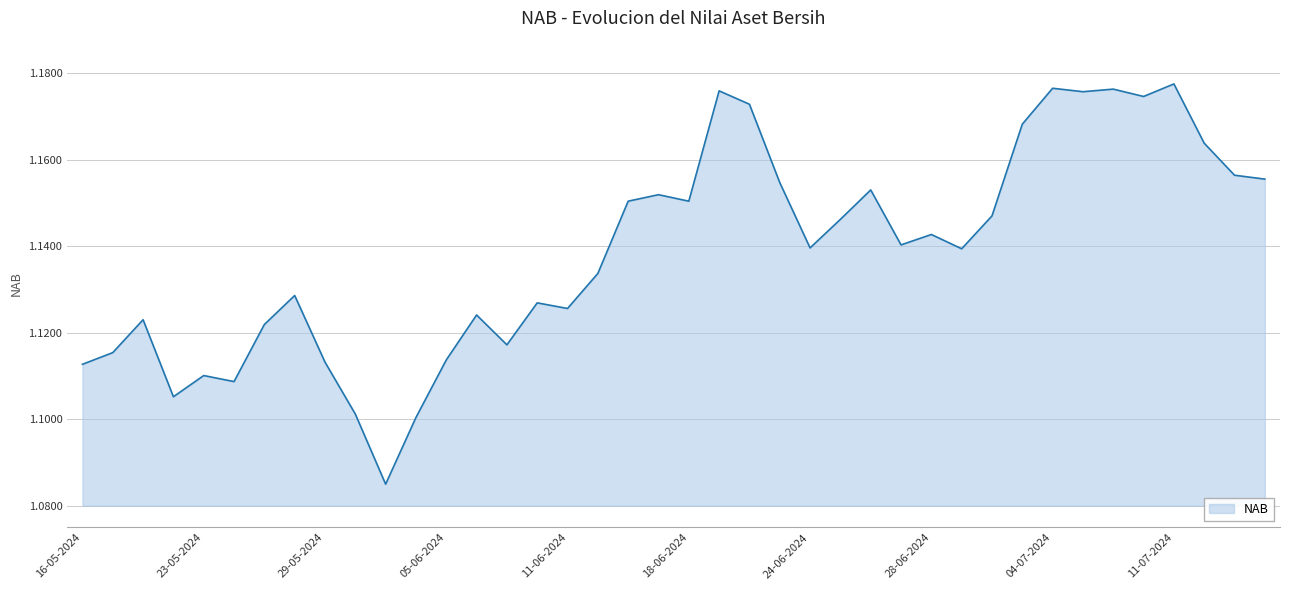

Does the chart display data point markers on the line(s)?

No